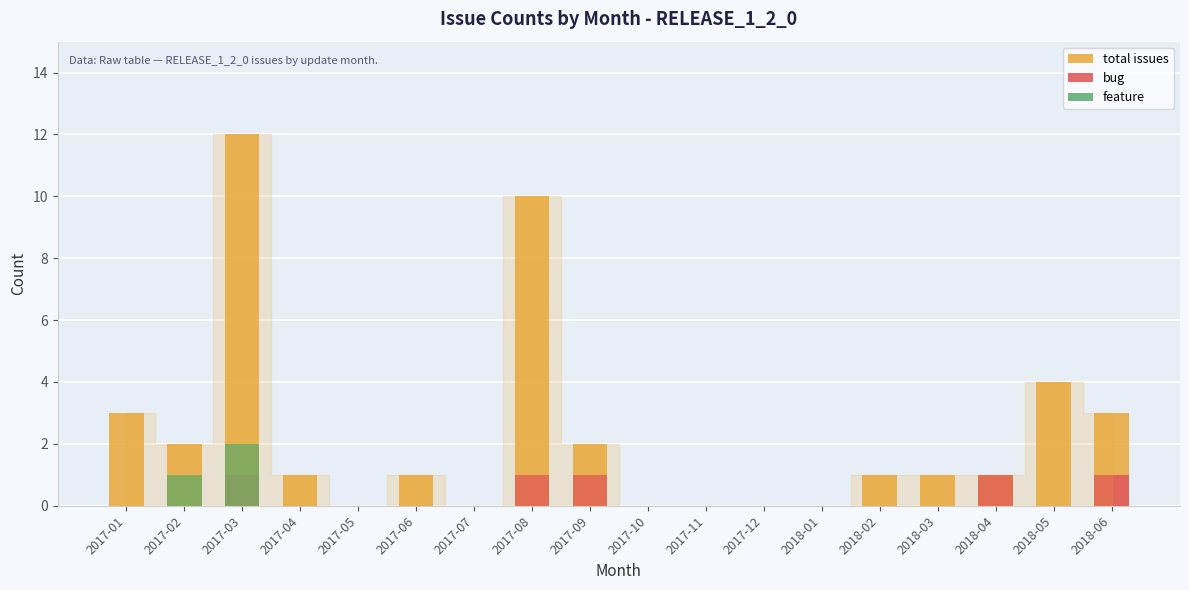

The value of feature at 2018-04 is 1. True or false?

False